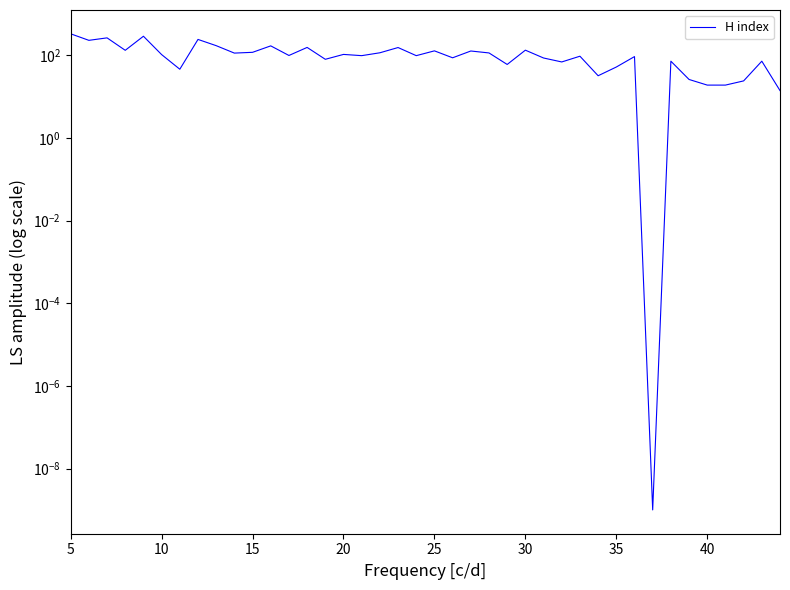

How many data points are less than 99?

20